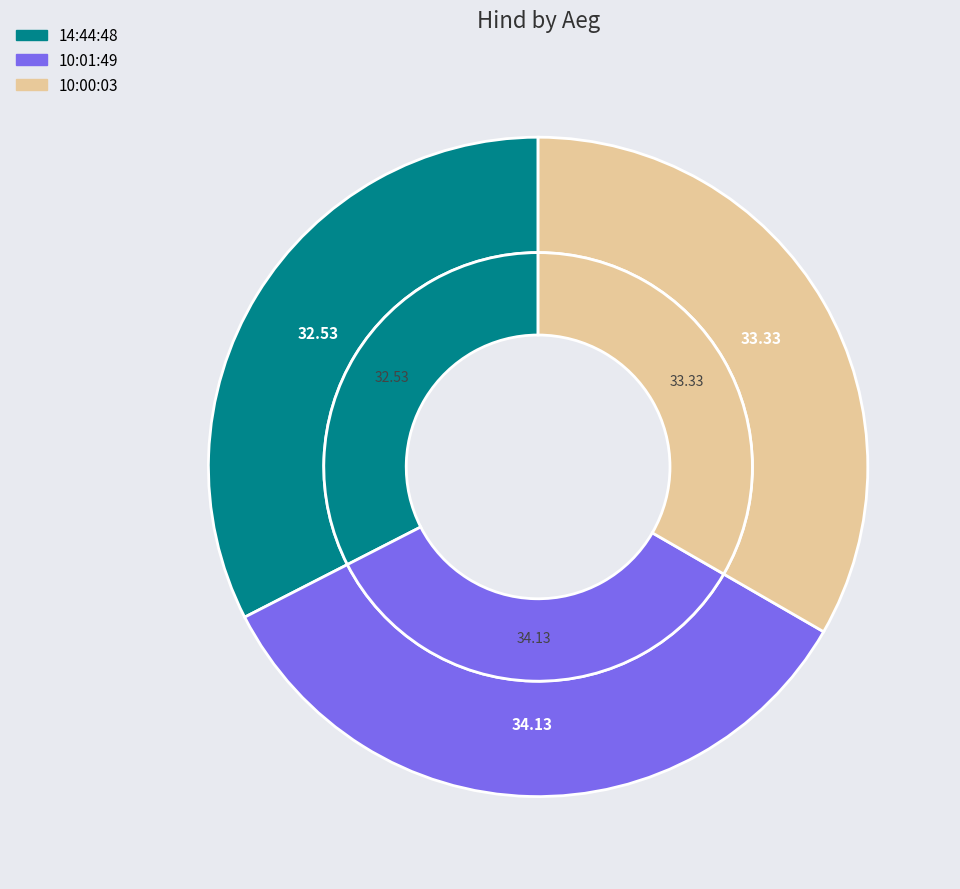

To the nearest percent, what is the difference between the largest and smallest slice percentages?

2%